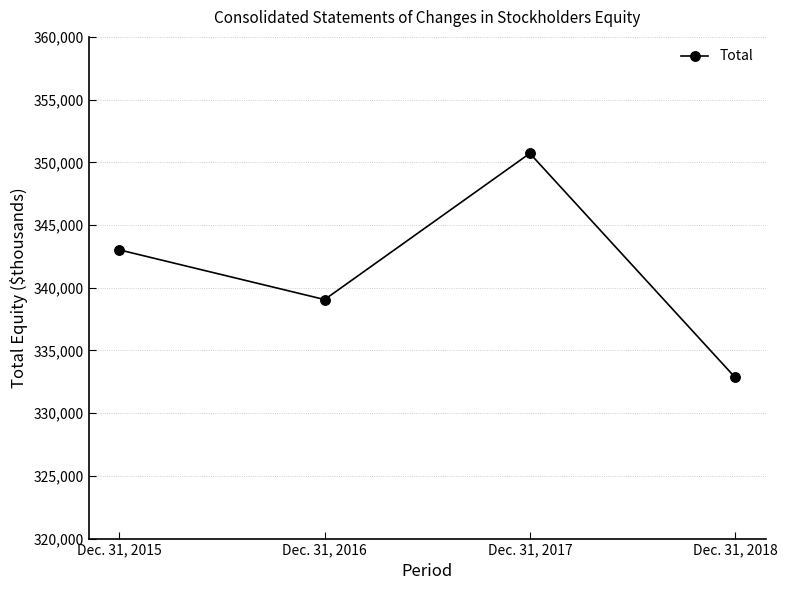

Approximately how many times larger is the value at Dec. 31, 2017 compared to Dec. 31, 2016?

1.0